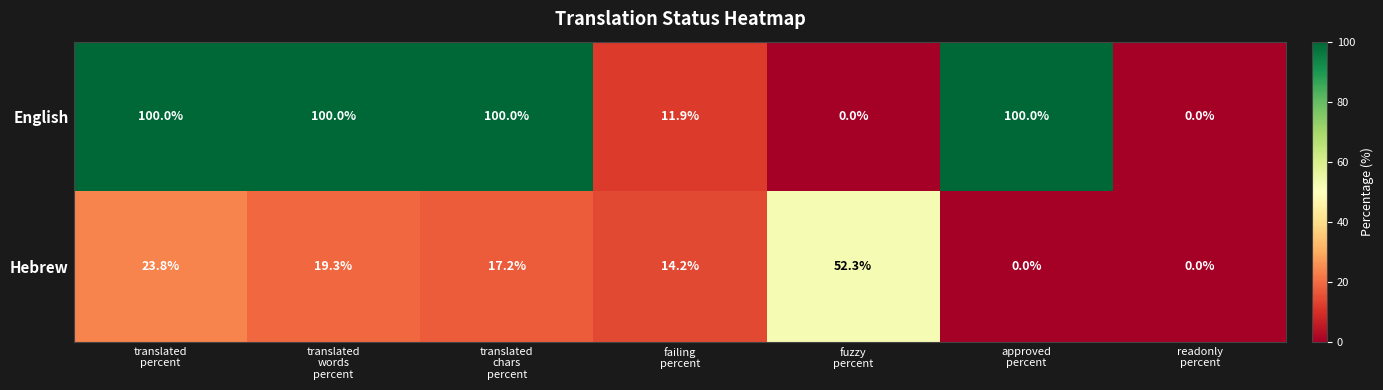

How many values in the Hebrew series are below 17?

3